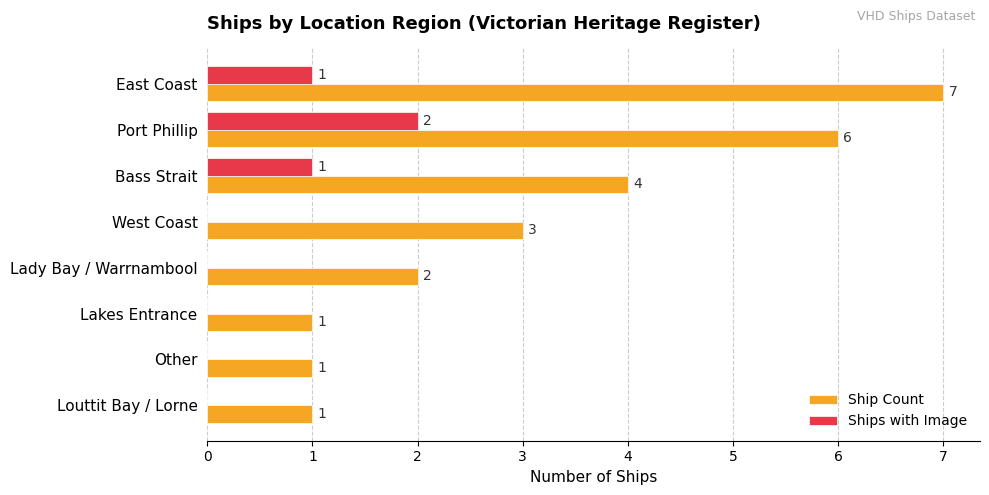

How many Ship Count values are between 1 and 6?

7